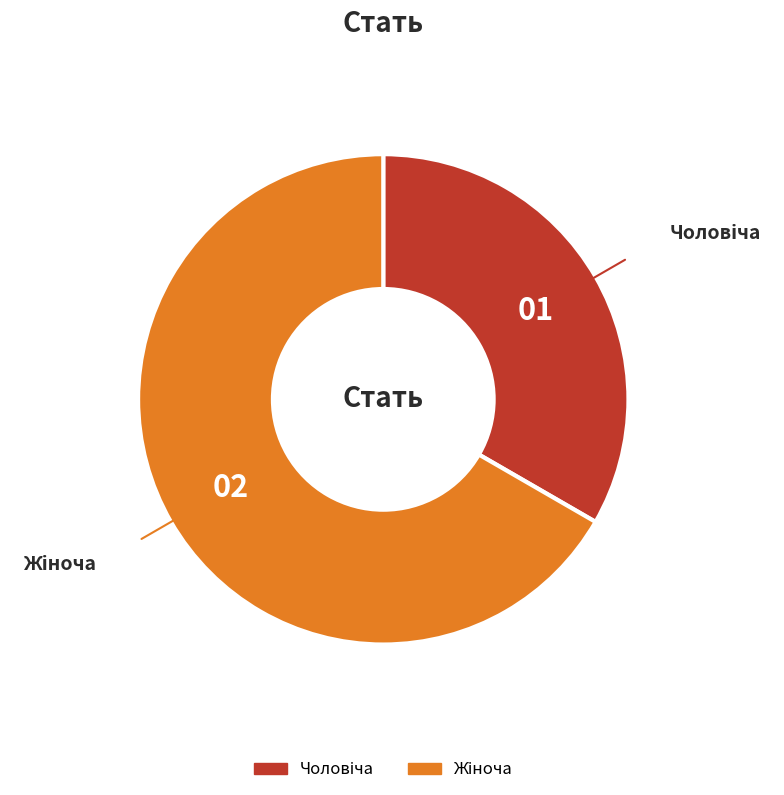

Does any single category account for the majority?

Yes